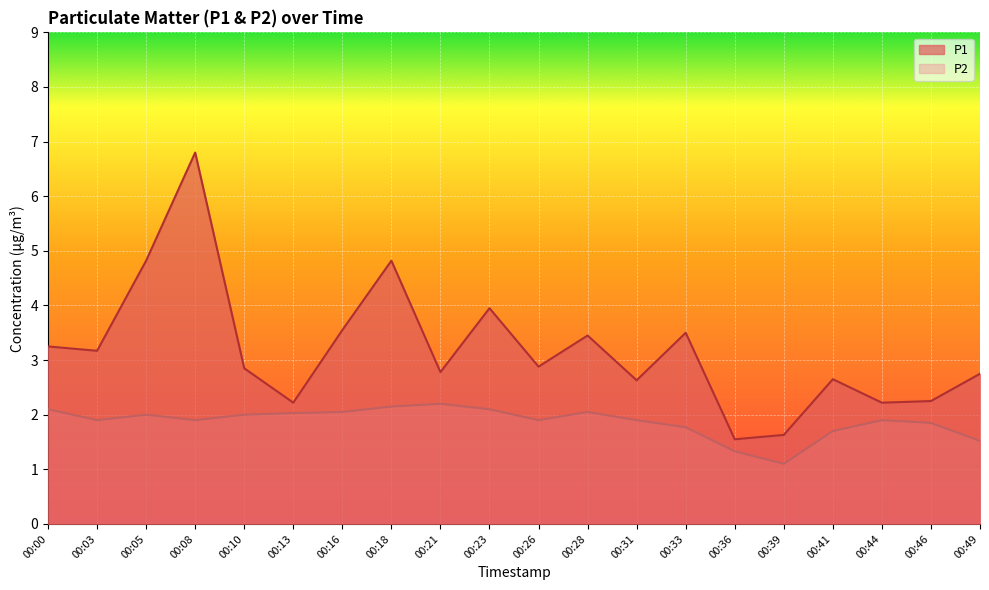

True or false: P2 has a value of 1.9 at 00:31.

True